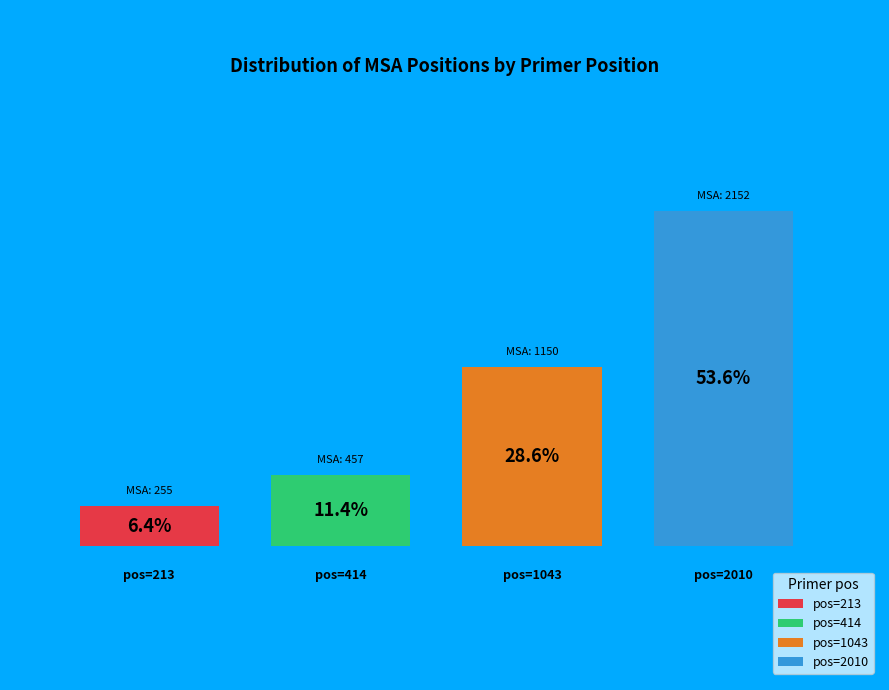

Count the number of slices in the pie.

4